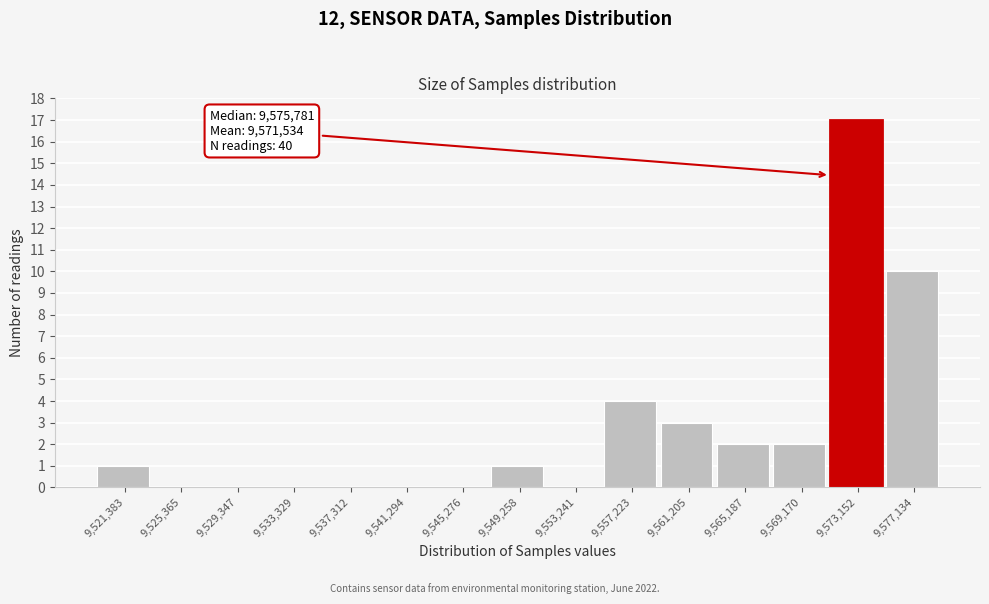

Reading left to right, transcribe all the data shown in this chart.

9,521,383=1	9,525,365=0	9,529,347=0	9,533,329=0	9,537,312=0	9,541,294=0	9,545,276=0	9,549,258=1	9,553,241=0	9,557,223=4	9,561,205=3	9,565,187=2	9,569,170=2	9,573,152=17	9,577,134=10